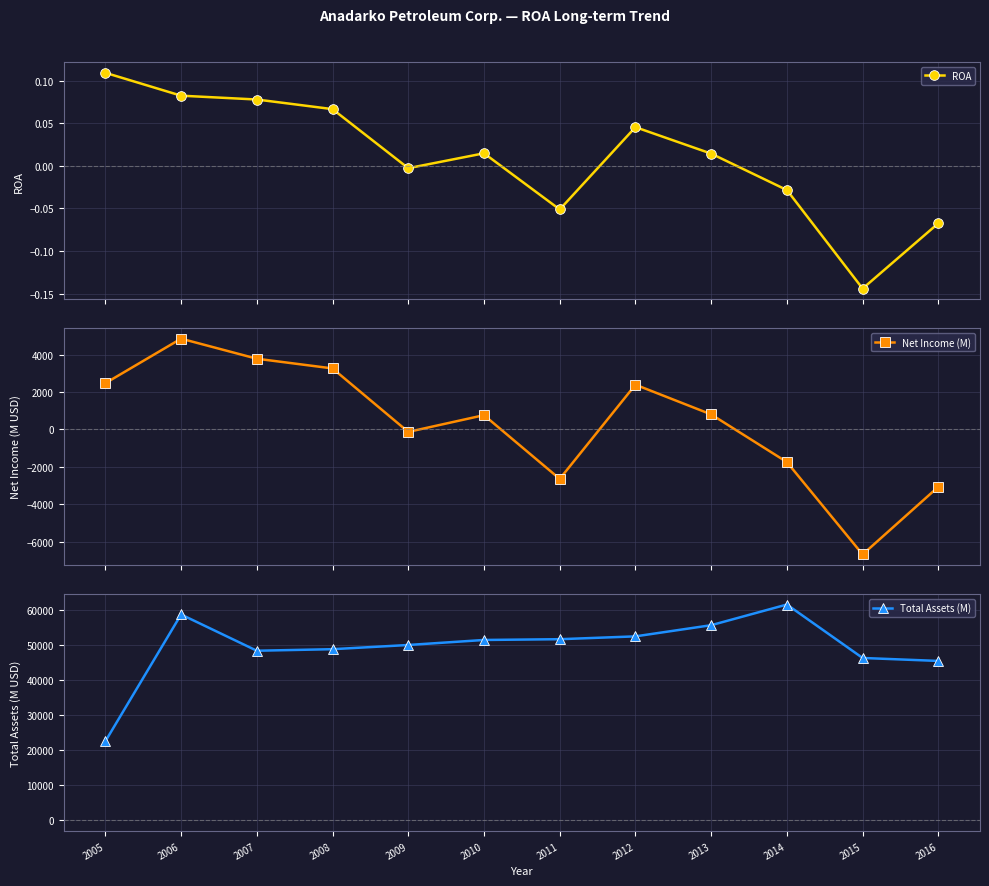

Reading left to right, extract all data points from this chart.

ROA: 2005=0.1	2006=0.1	2007=0.1	2008=0.1	2009=-0.0	2010=0.0	2011=-0.1	2012=0.0	2013=0.0	2014=-0.0	2015=-0.1	2016=-0.1
Net Income (M): 2005=2471.0	2006=4854.0	2007=3781.0	2008=3261.0	2009=-135.0	2010=761.0	2011=-2649.0	2012=2391.0	2013=801.0	2014=-1750.0	2015=-6692.0	2016=-3071.0
Total Assets (M): 2005=22588.0	2006=58844.0	2007=48481.0	2008=48923.0	2009=50123.0	2010=51559.0	2011=51779.0	2012=52589.0	2013=55781.0	2014=61689.0	2015=46414.0	2016=45564.0